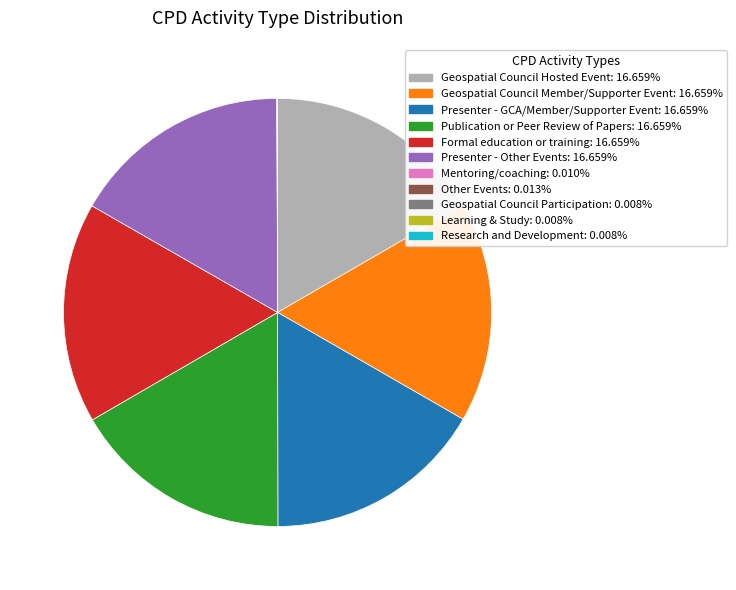

Is there any slice that represents more than half of the pie?

No